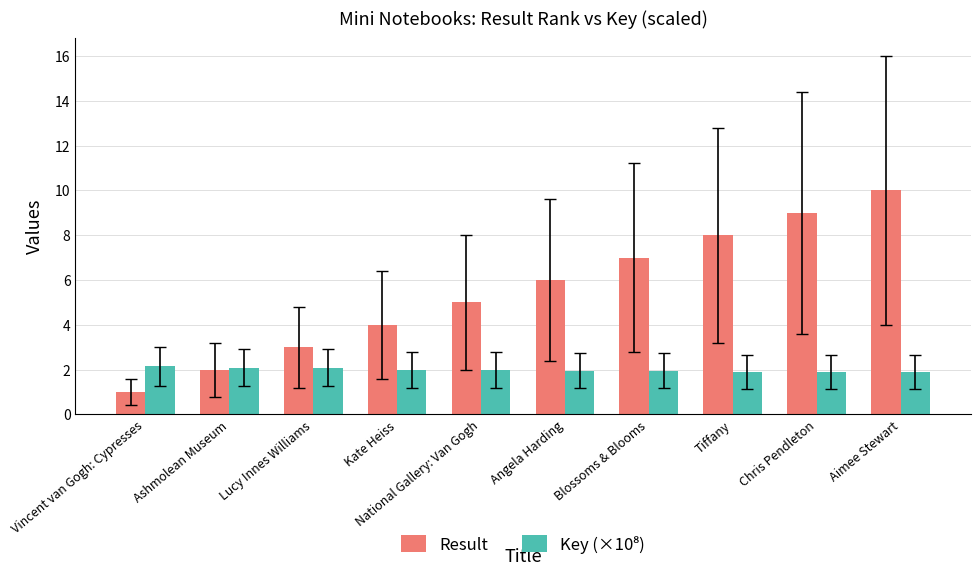

What is the sum of the Result values at Kate Heiss and Angela Harding?

10.0